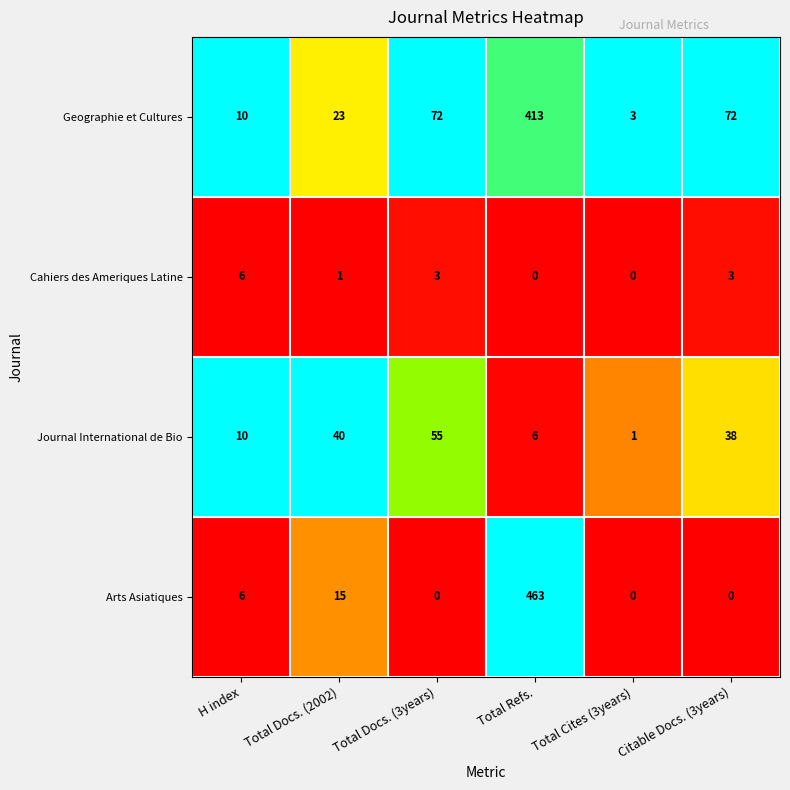

Is it true that Cahiers des Ameriques Latine equals 1 at Citable Docs. (3years)?

False